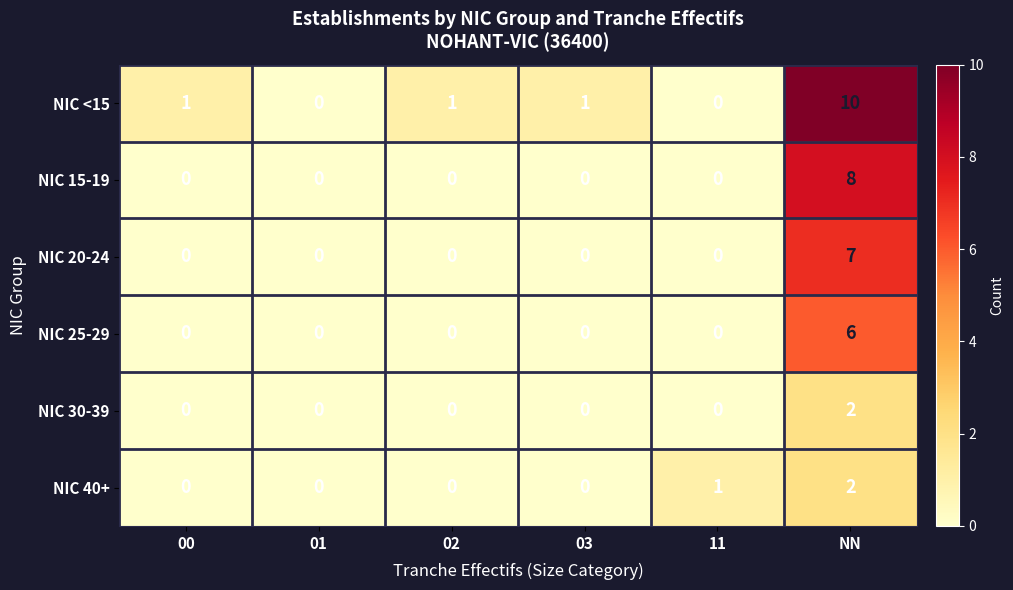

What is the difference between the maximum and minimum values in the NIC 15-19 series?

8